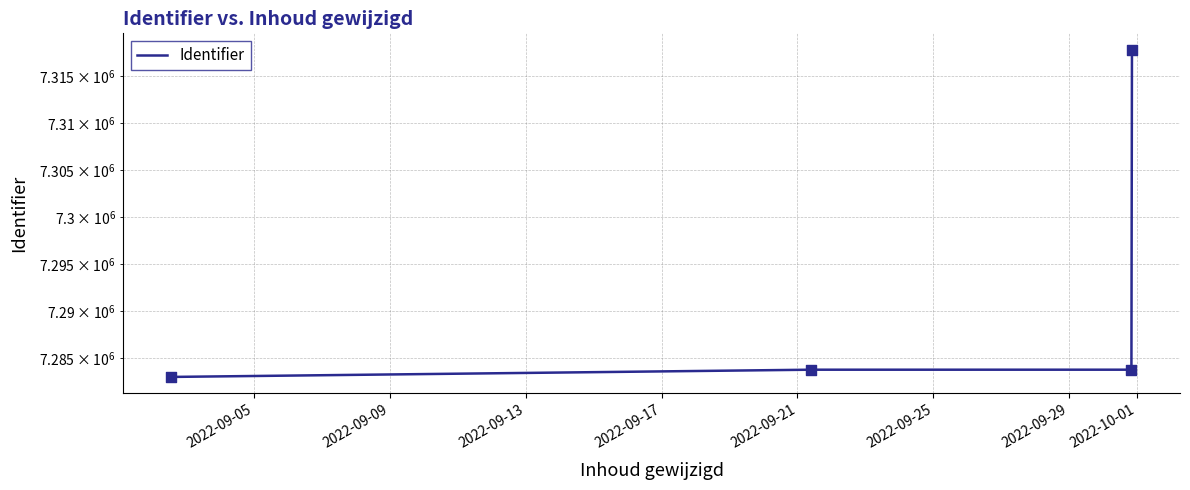

What is the ratio of the value at 2022-09-17 to the value at 2022-09-05?

1.0